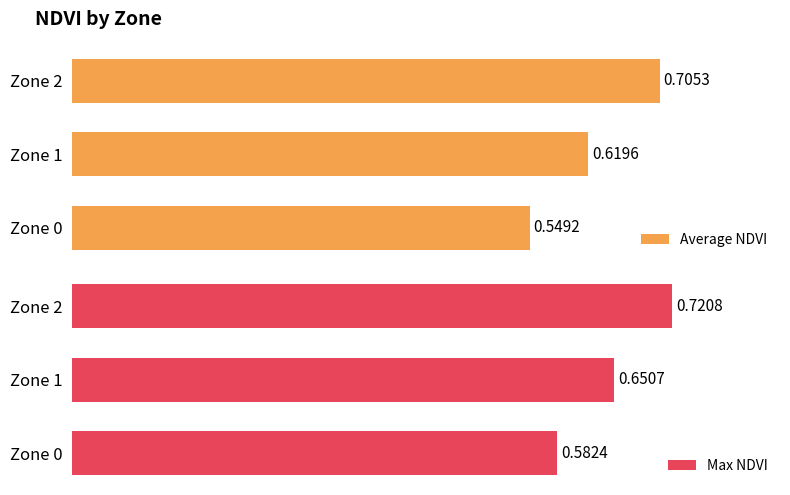

Rank the categories by Average NDVI value from highest to lowest.

Zone 2, Zone 1, Zone 0